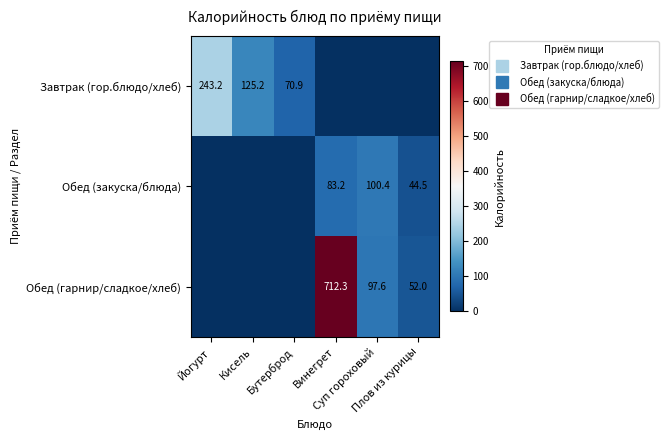

True or false: Обед (закуска/блюда) has a value of 0.0 at Бутерброд.

True